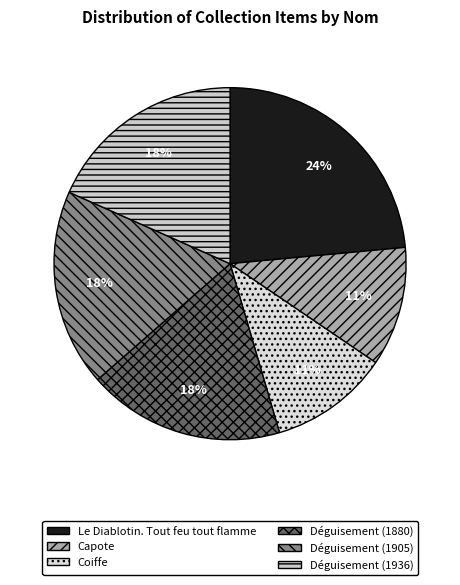

Rank the categories by value from highest to lowest.

Le Diablotin. Tout feu tout flamme, Déguisement (1936), Déguisement (1905), Déguisement (1880), Coiffe, Capote